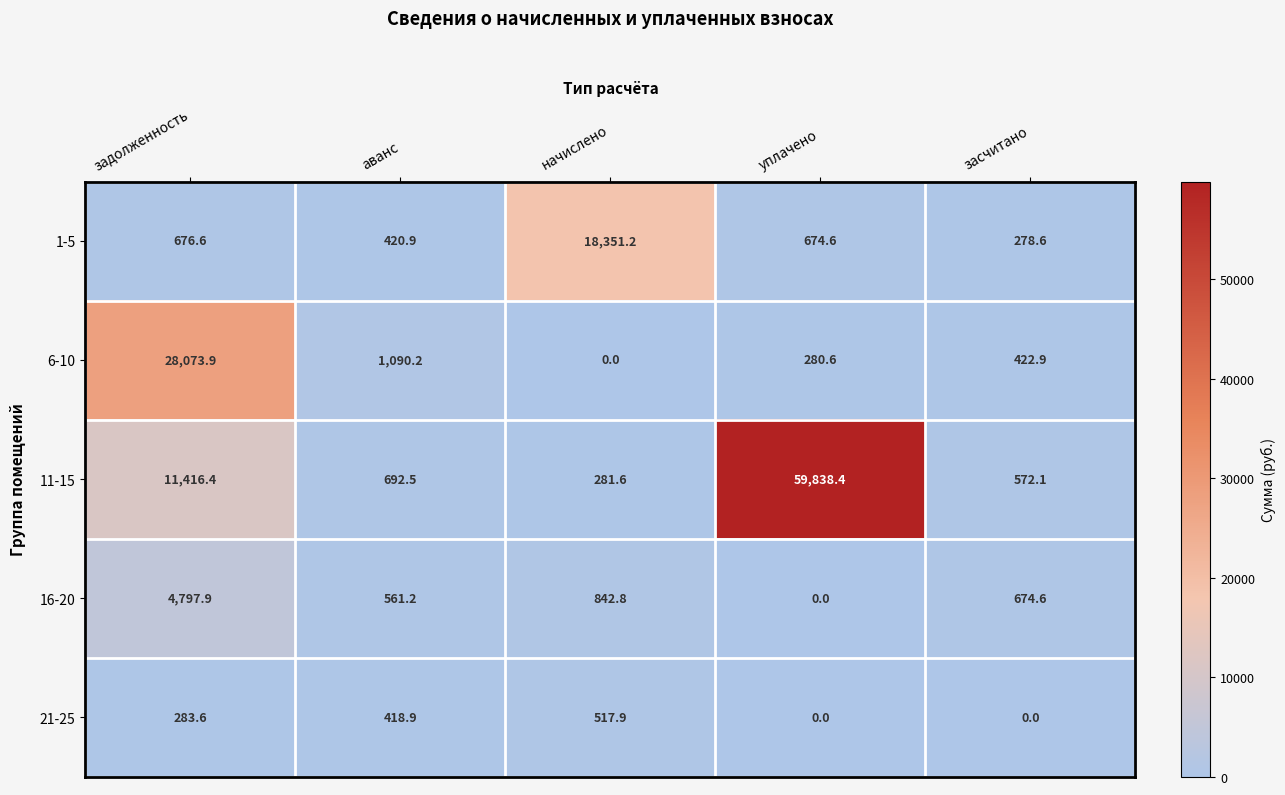

What is the difference between the second highest and second lowest values in the 1-5 series?

255.7